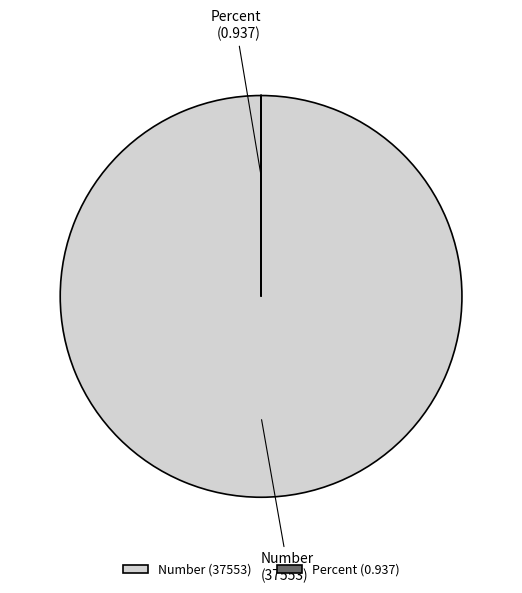

Does any single category account for the majority?

Yes